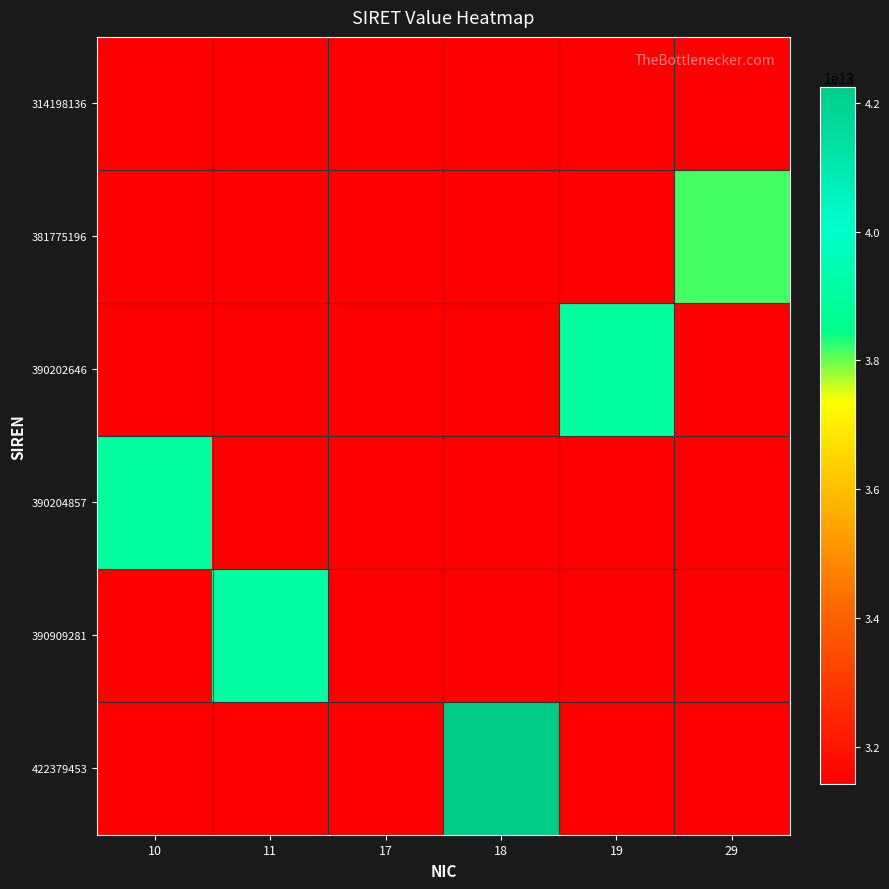

Count the number of categories in the chart.

6